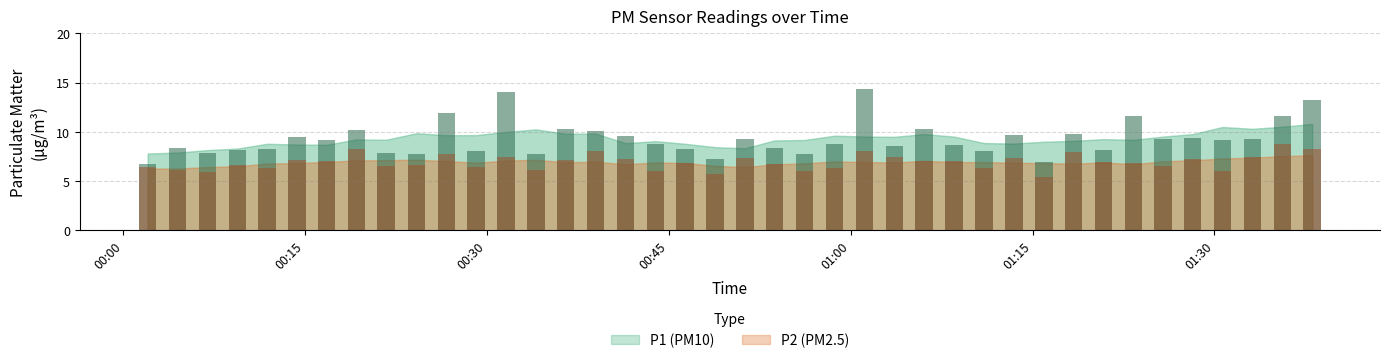

What is the minimum value for P2?

5.4